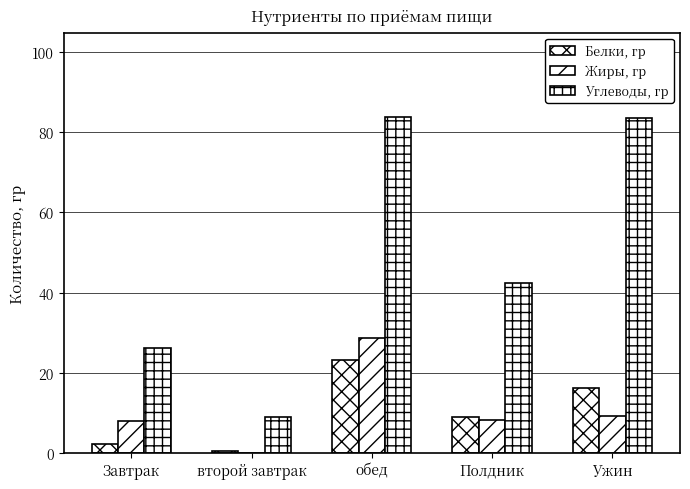

How many groups of bars are there?

5